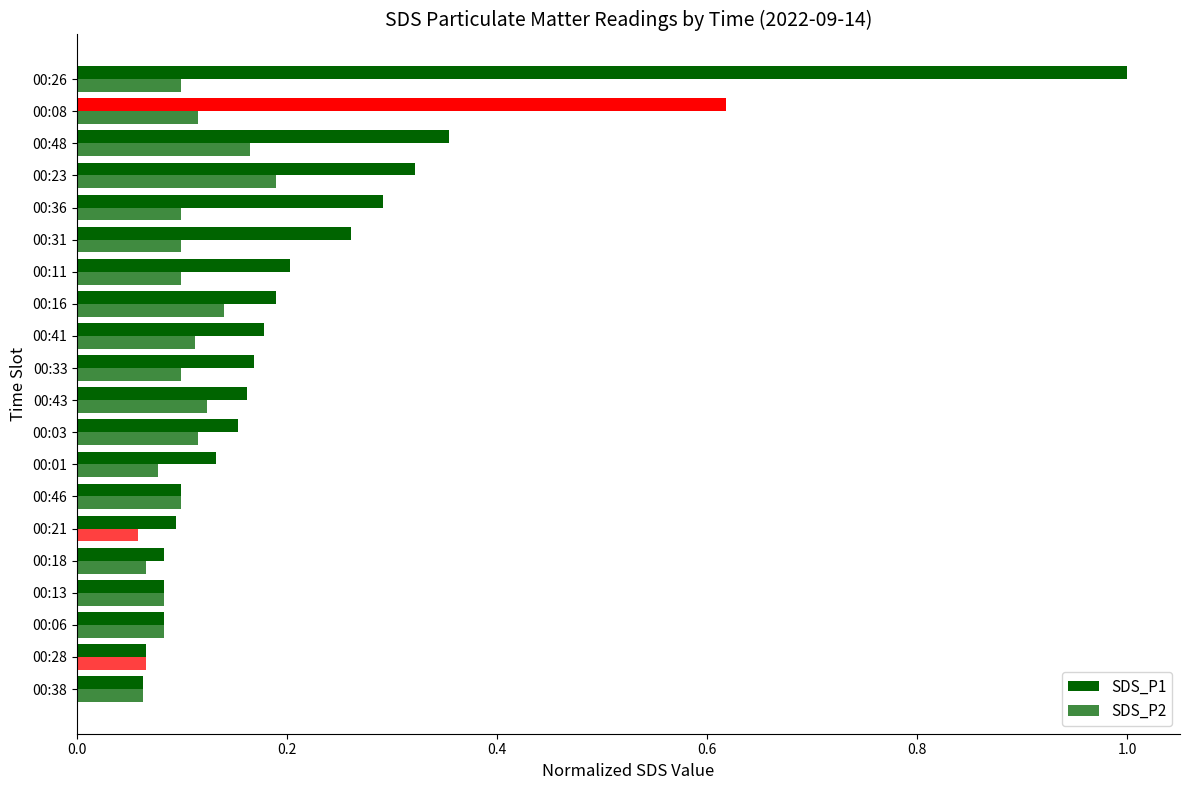

How many data points does each series have?

20